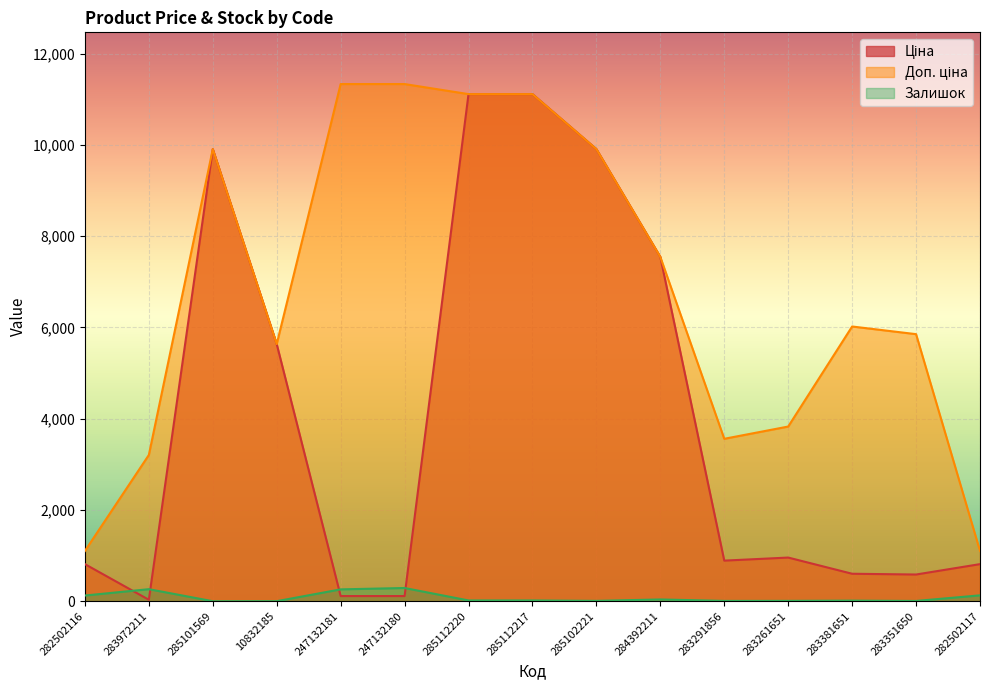

What value does the Залишок series have at 10832185?

1.0